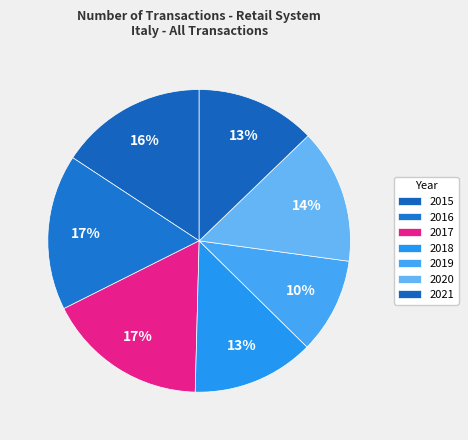

Is it true that 2019 is 10% of the pie?

True